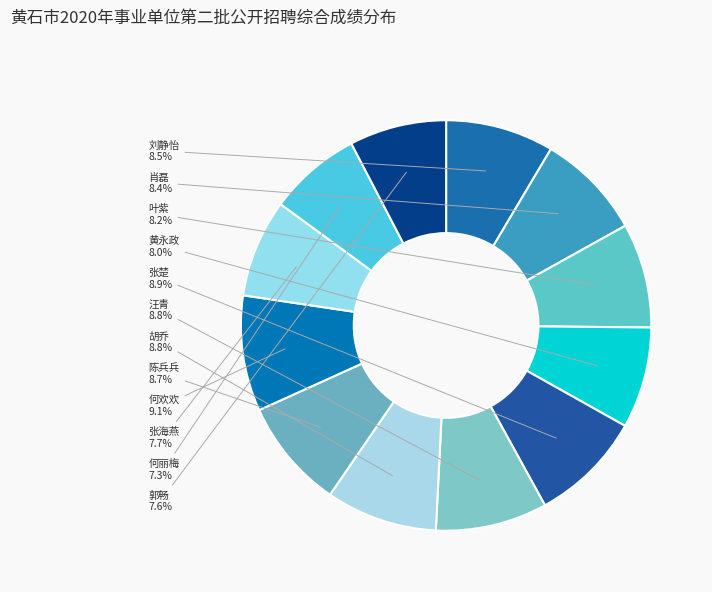

Count the number of slices in the pie.

12